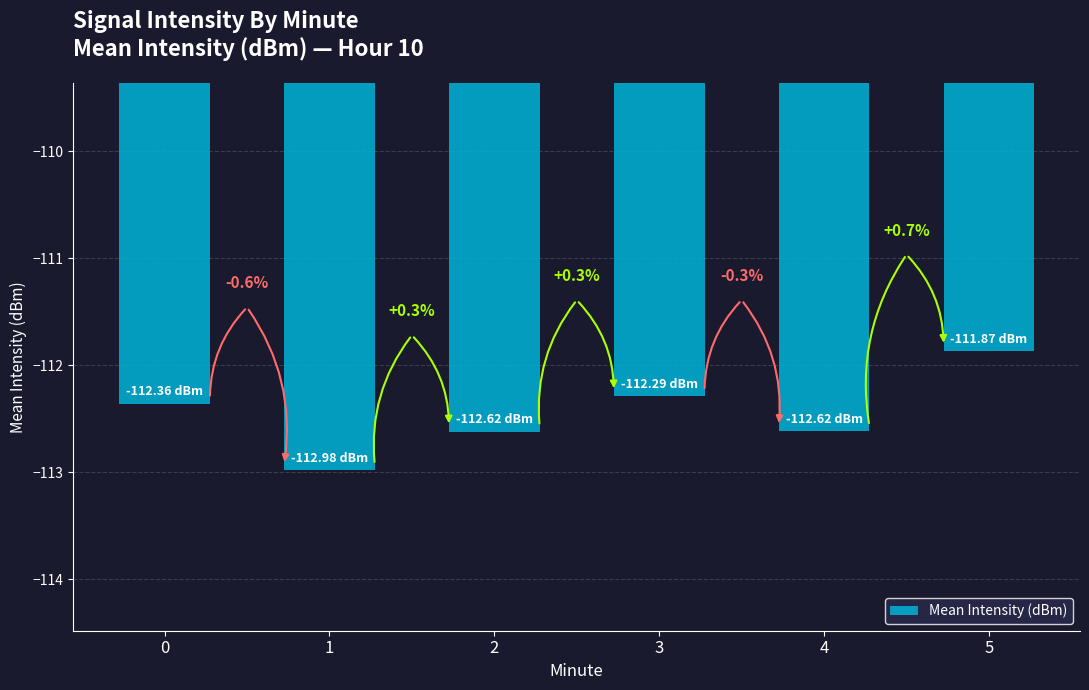

How many bars are there in total?

6